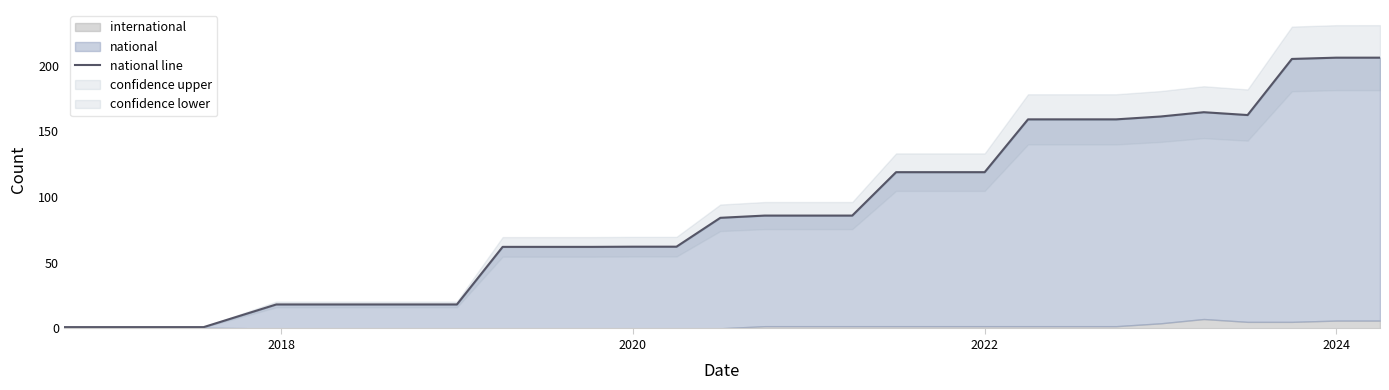

What is the greatest value displayed?

206.0